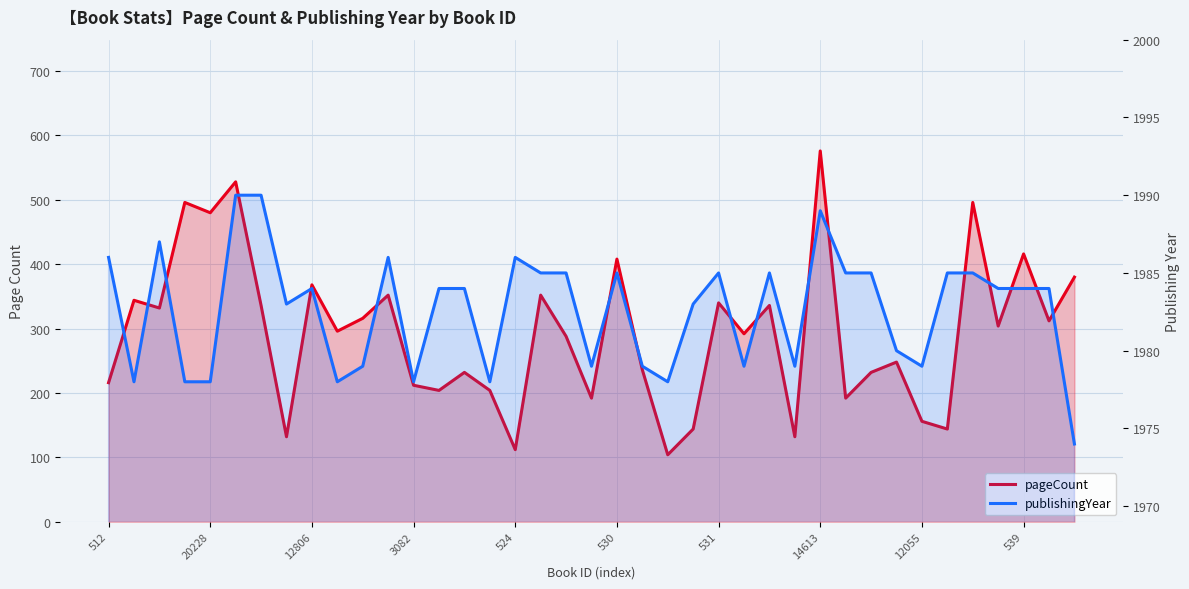

Is it true that pageCount equals 191 at 11?

False